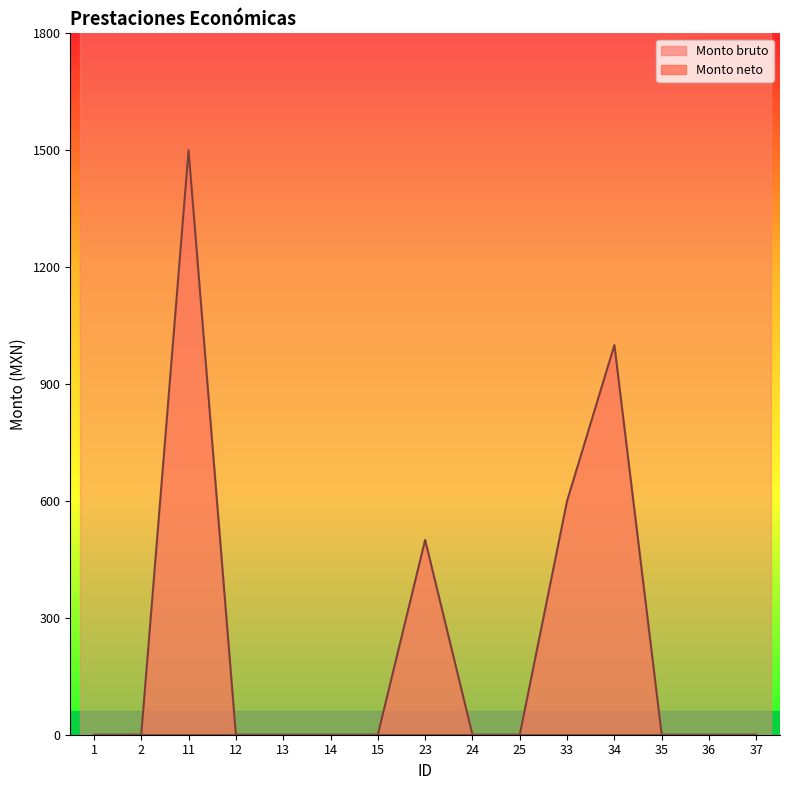

At which category does the data reach its first local peak?

11